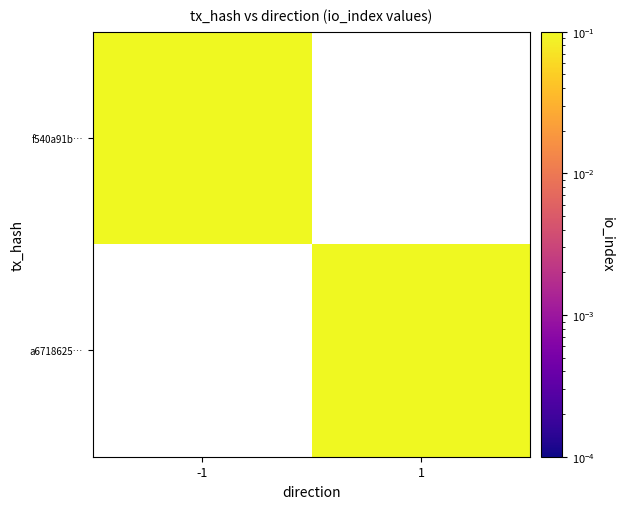

Rank the series by their maximum value, from highest to lowest.

f540a91b…, a6718625…